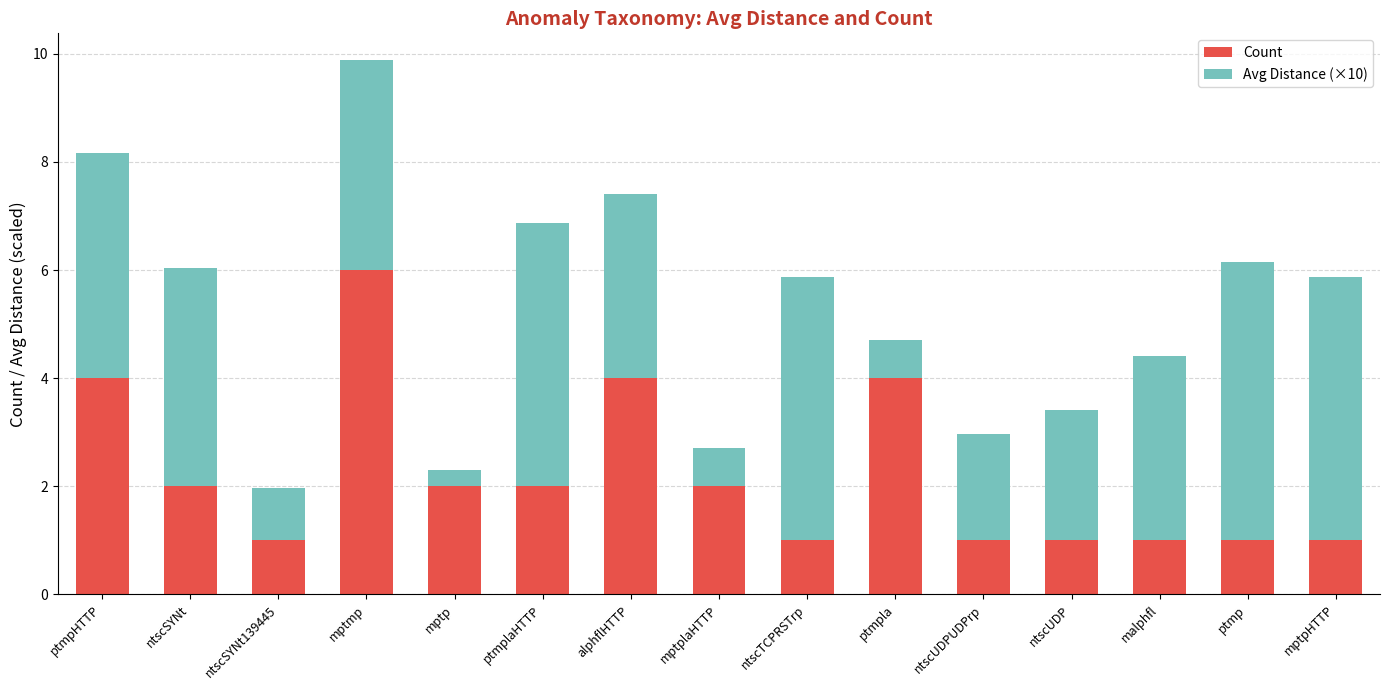

Reading right to left, what are the values for Count?

1.0	1.0	1.0	1.0	1.0	4.0	1.0	2.0	4.0	2.0	2.0	6.0	1.0	2.0	4.0